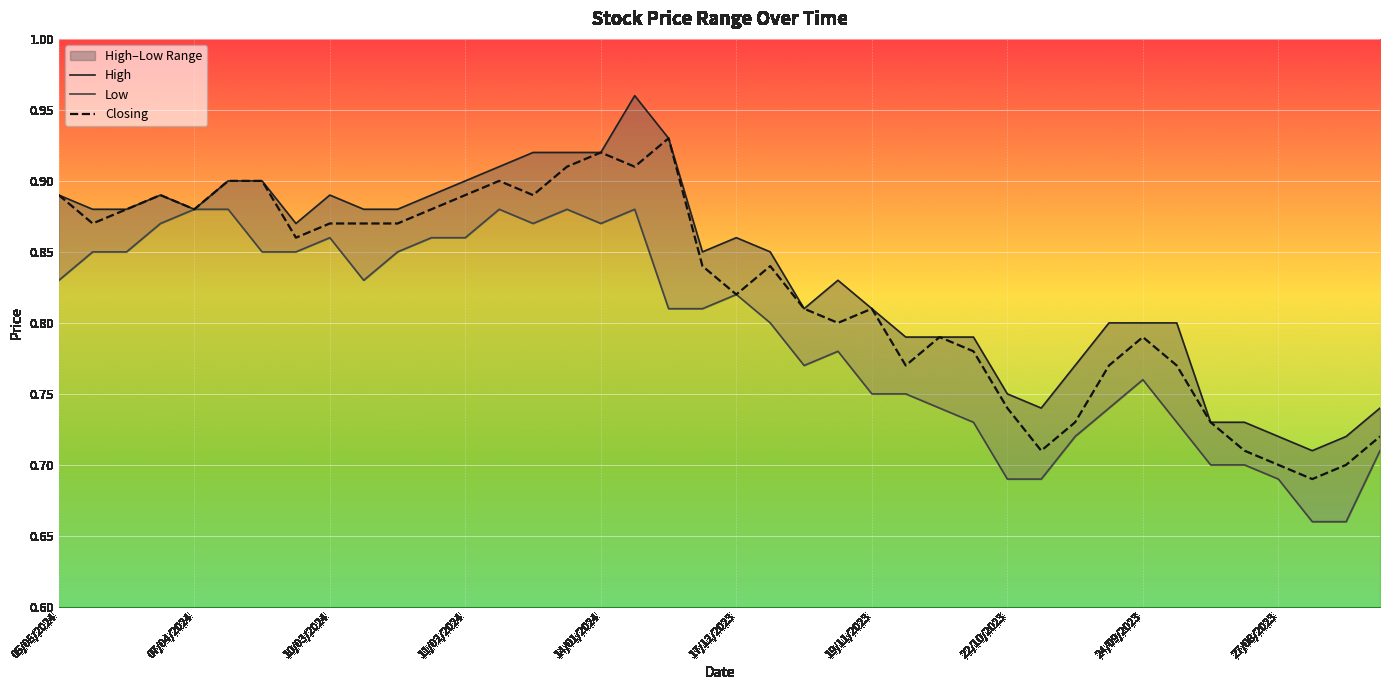

In Closing, how many points are higher than both neighbors (excluding endpoints)?

8